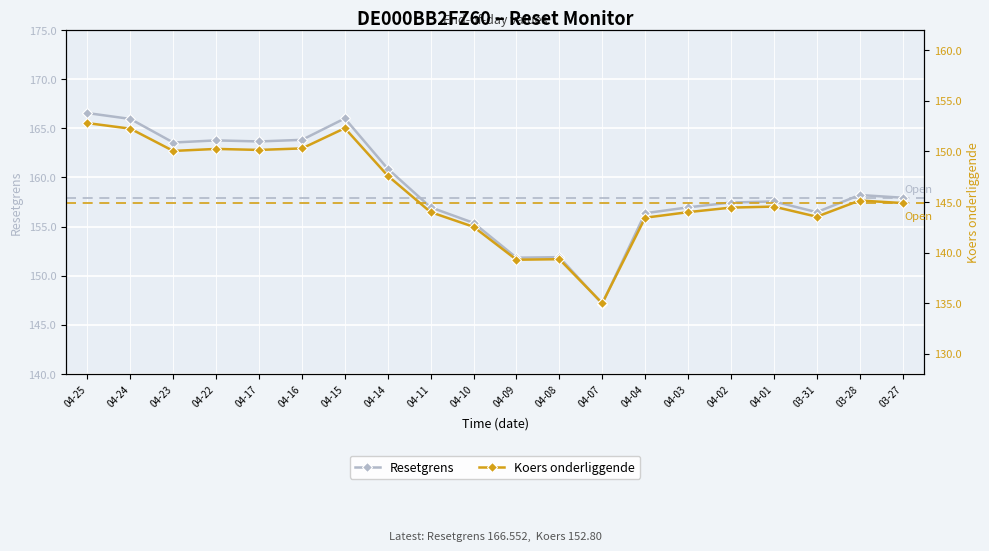

Rank the series at 04-08 from highest to lowest value.

Resetgrens, Koers onderliggende